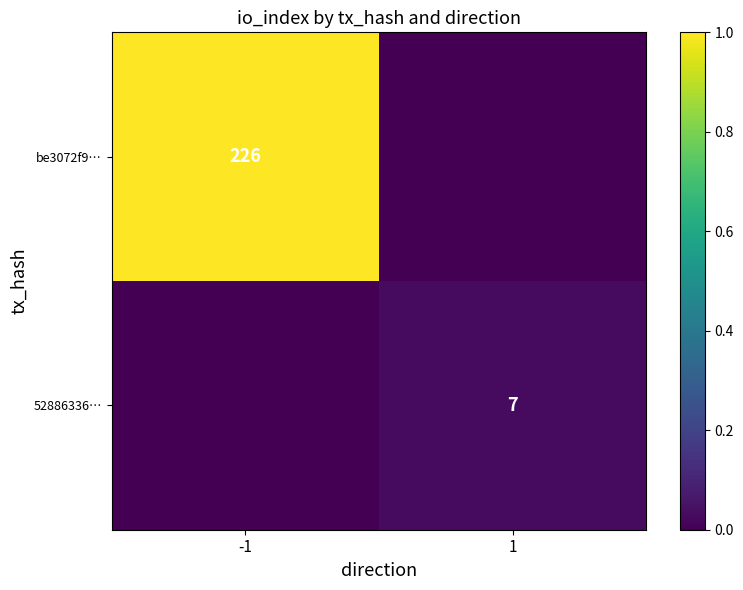

Is it true that be3072f9… equals 226 at -1?

True